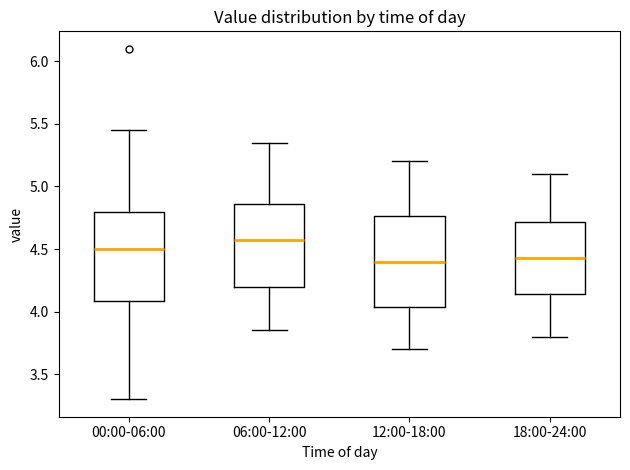

Where does the lower whisker of the box for 18:00-24:00 end on the y-axis? The values are not printed on the chart, so give them approximately, as read against the axis.

3.80